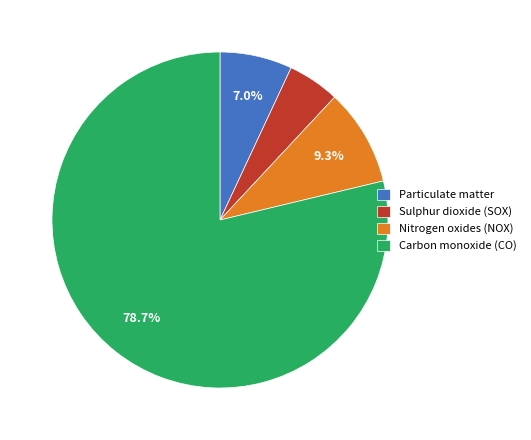

Is there a majority slice in this chart?

Yes